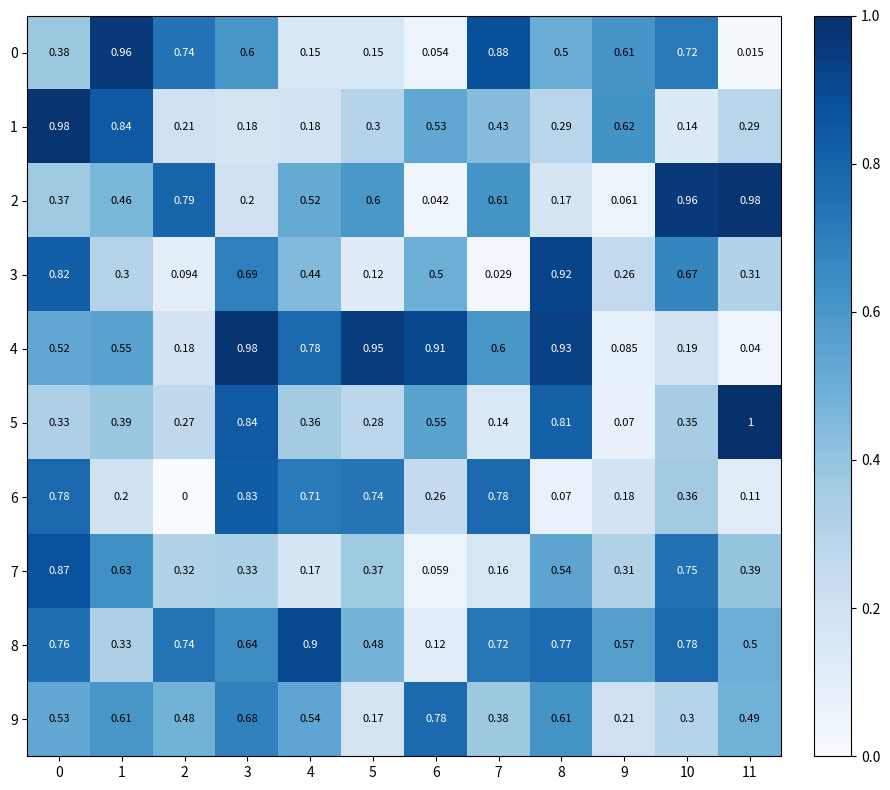

How many distinct data groups are displayed?

10